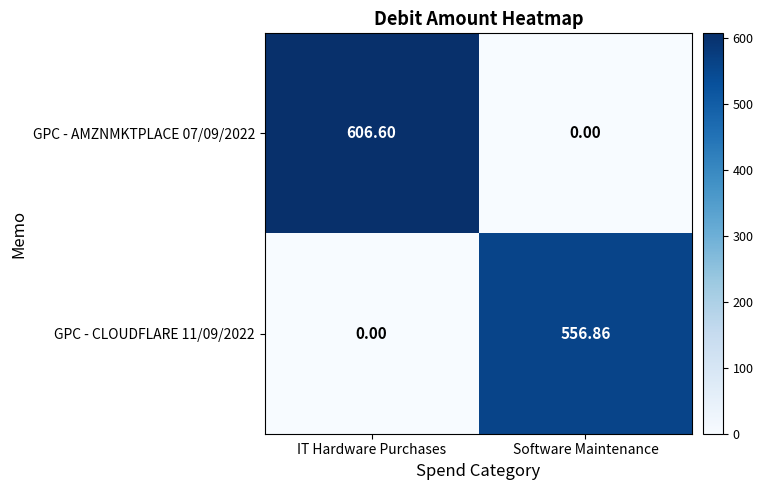

Which series has the largest total across all categories?

GPC - AMZNMKTPLACE 07/09/2022